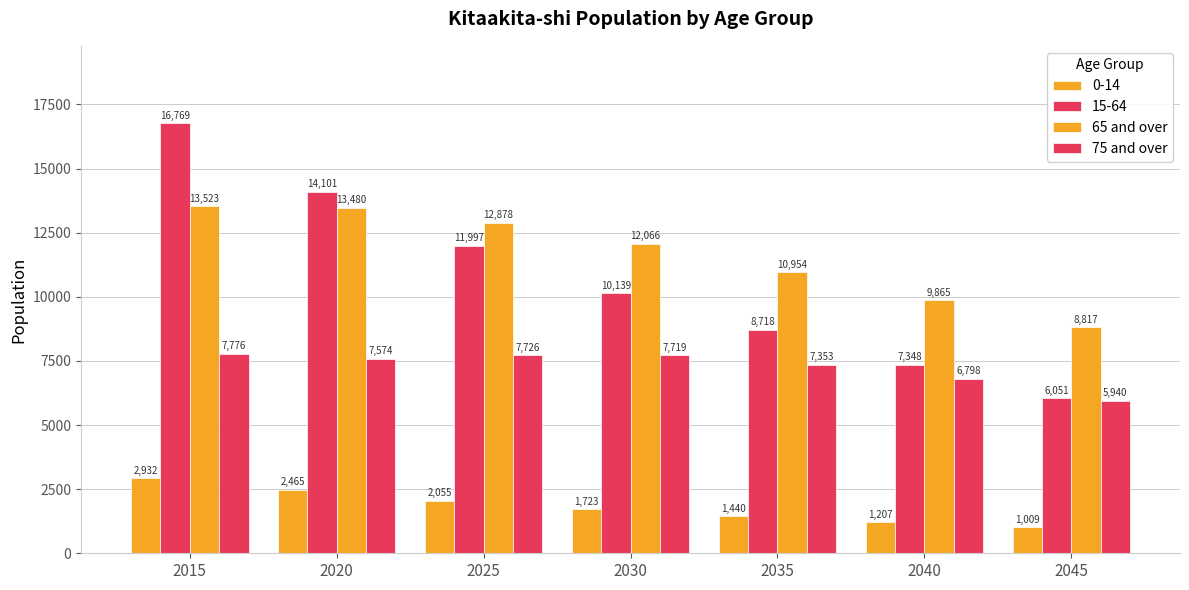

Are the bars horizontal?

No